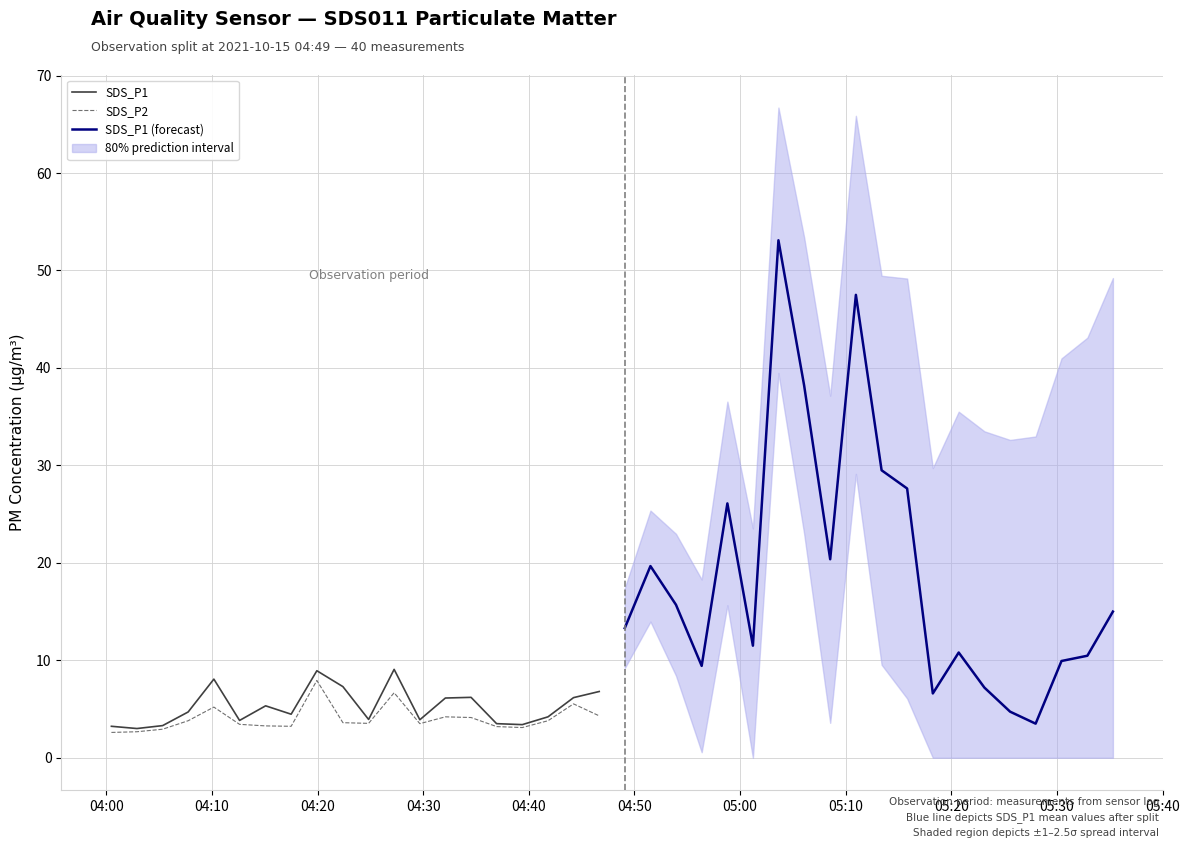

The SDS_P2 series shows 6.7 at 11. True or false?

True